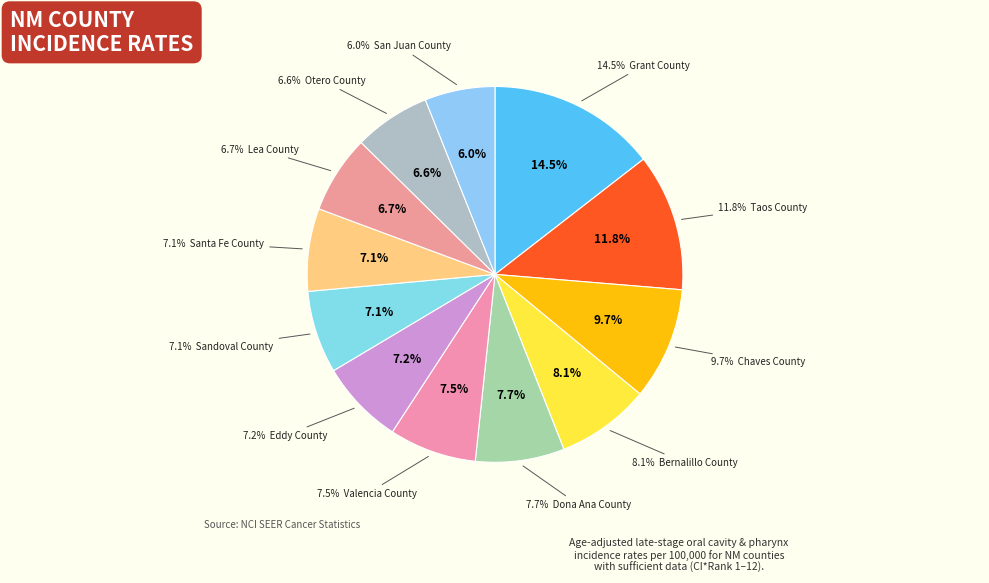

The San Juan County slice represents 1% of the pie. True or false?

False